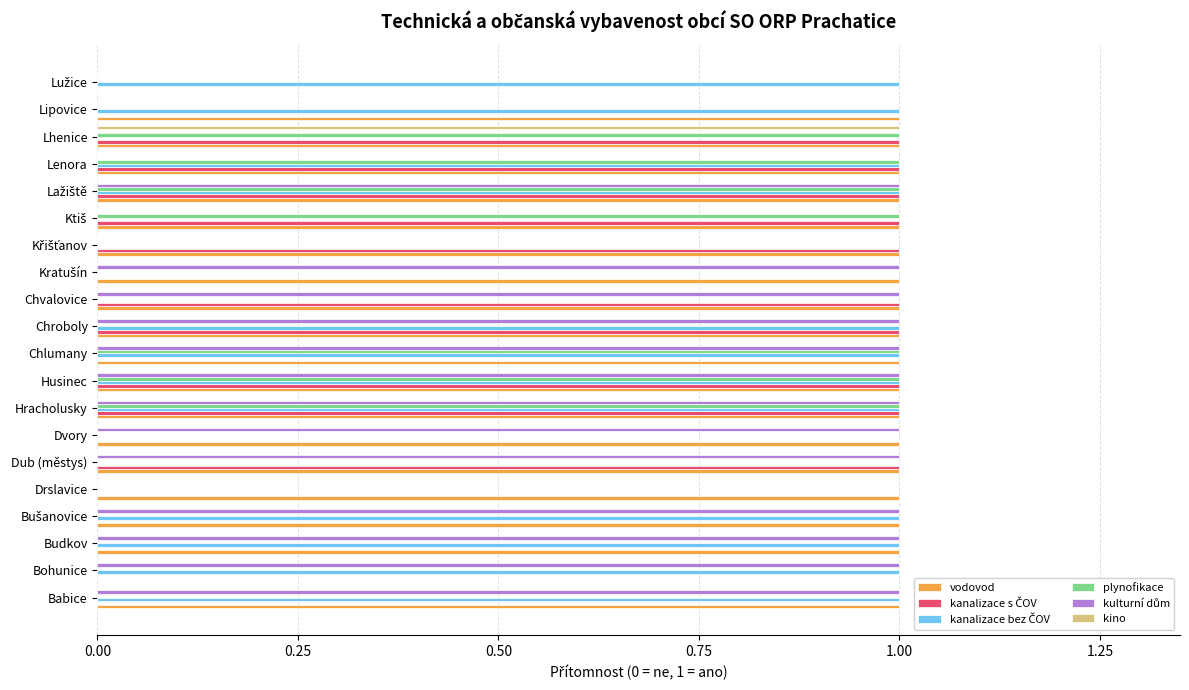

Is it true that plynofikace equals 1 at Hracholusky?

True